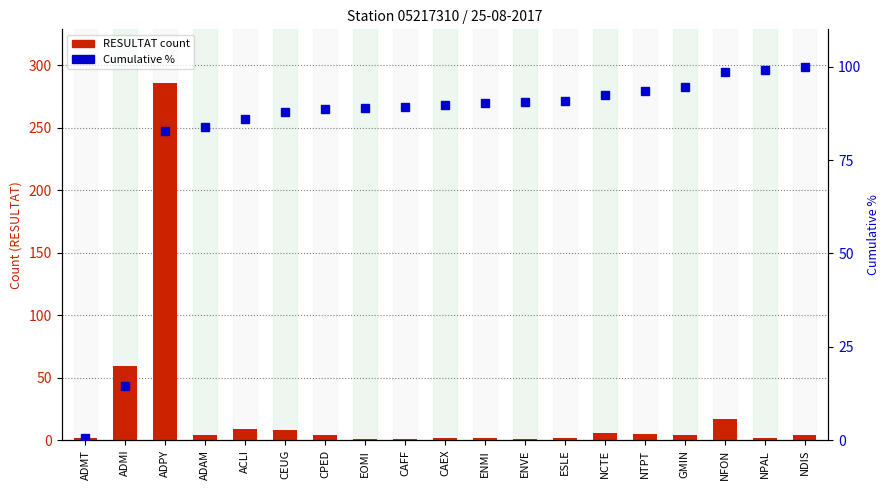

Where does the Cumulative % series first go above 89?

EOMI